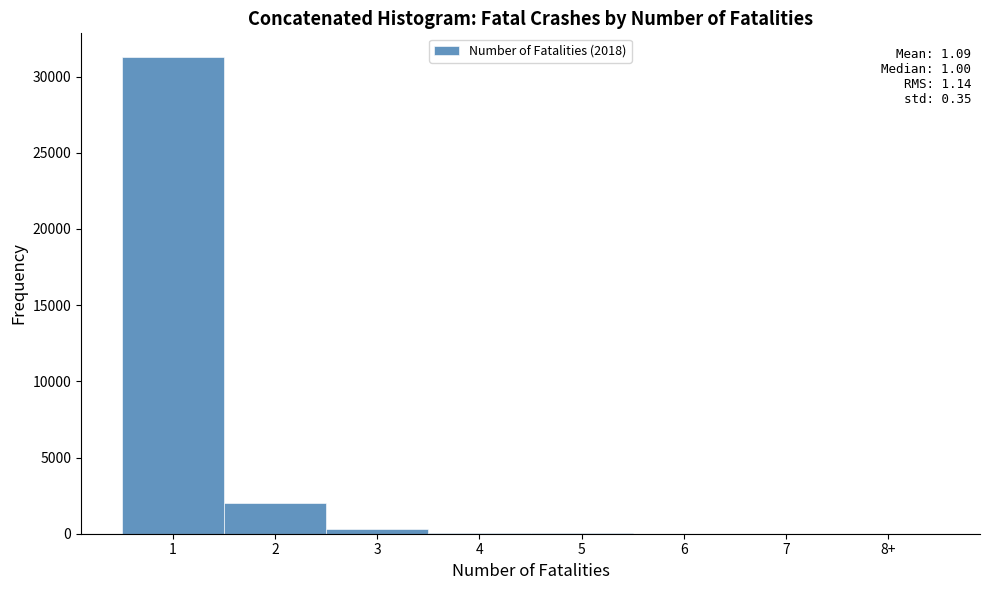

Is it true that the value at 1 is 50345?

False